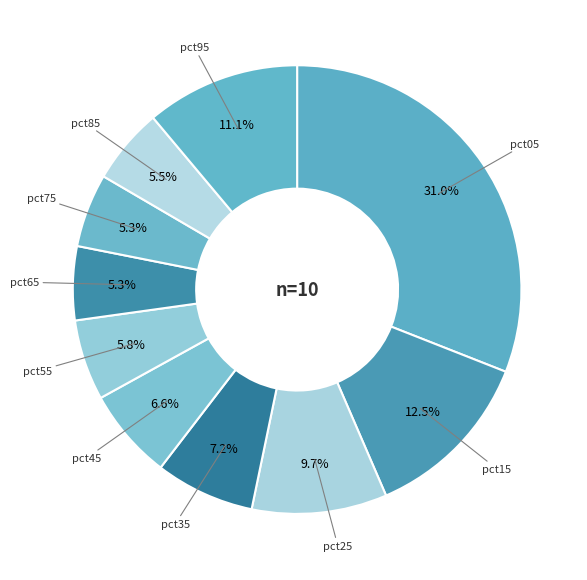

Is there a majority slice in this chart?

No